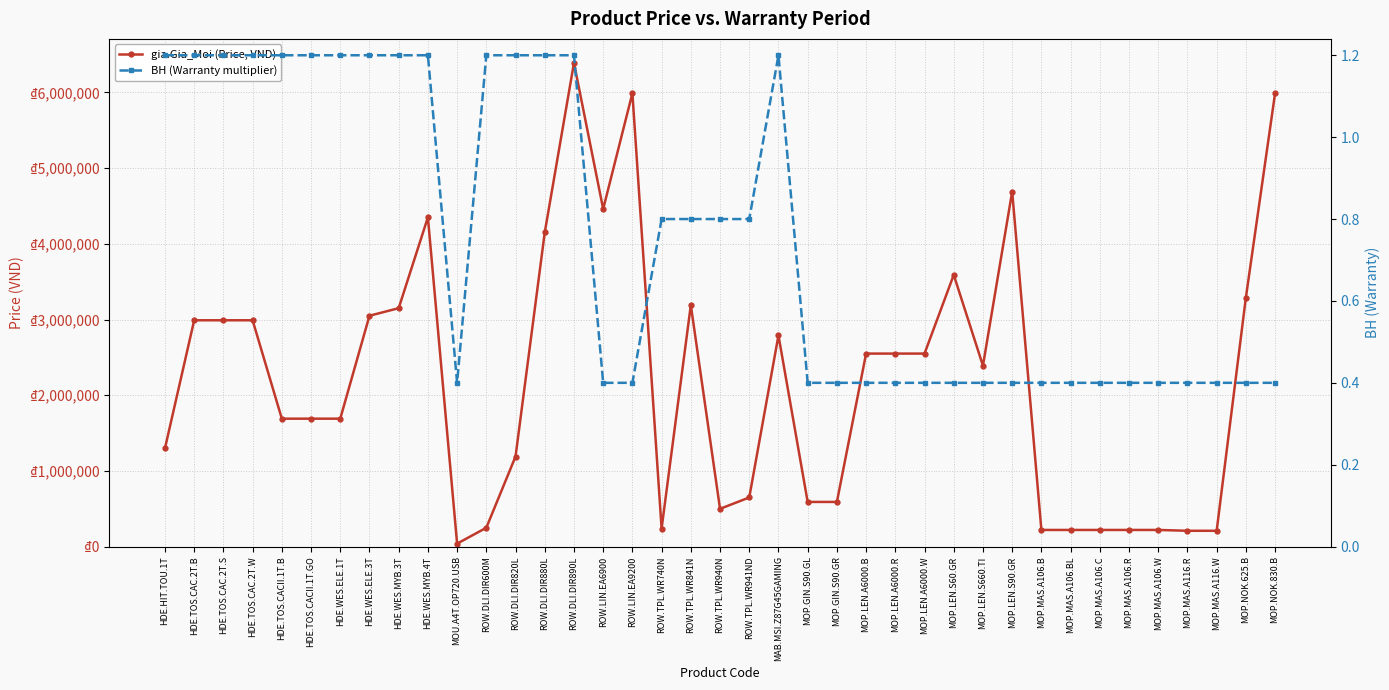

Is it true that BH (Warranty multiplier) equals 0.6 at MOP.LEN.S60.GR?

False